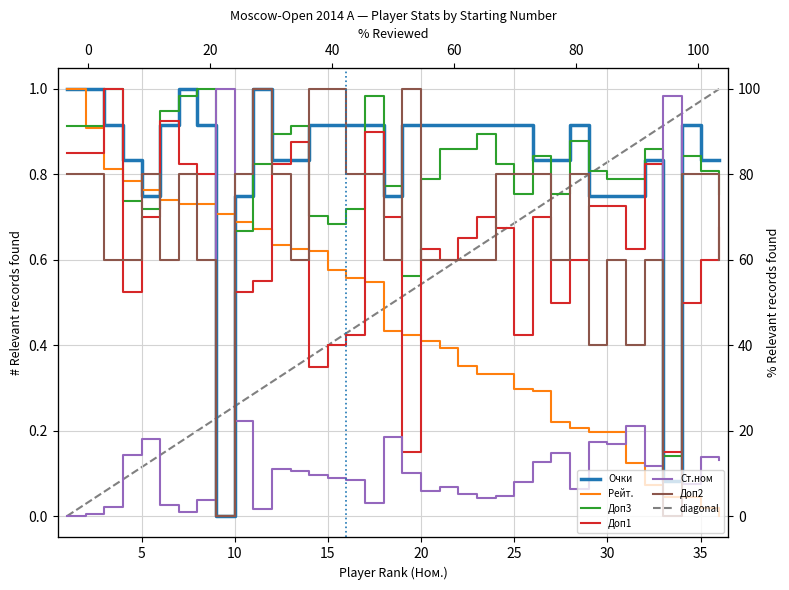

Which series changed the most between 4 and 13?

Доп1